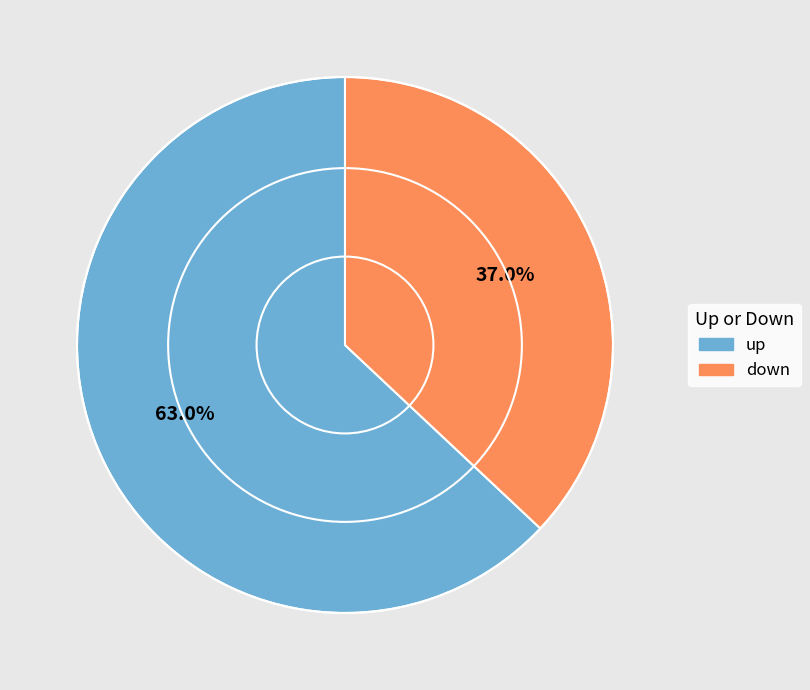

What is the majority slice?

up